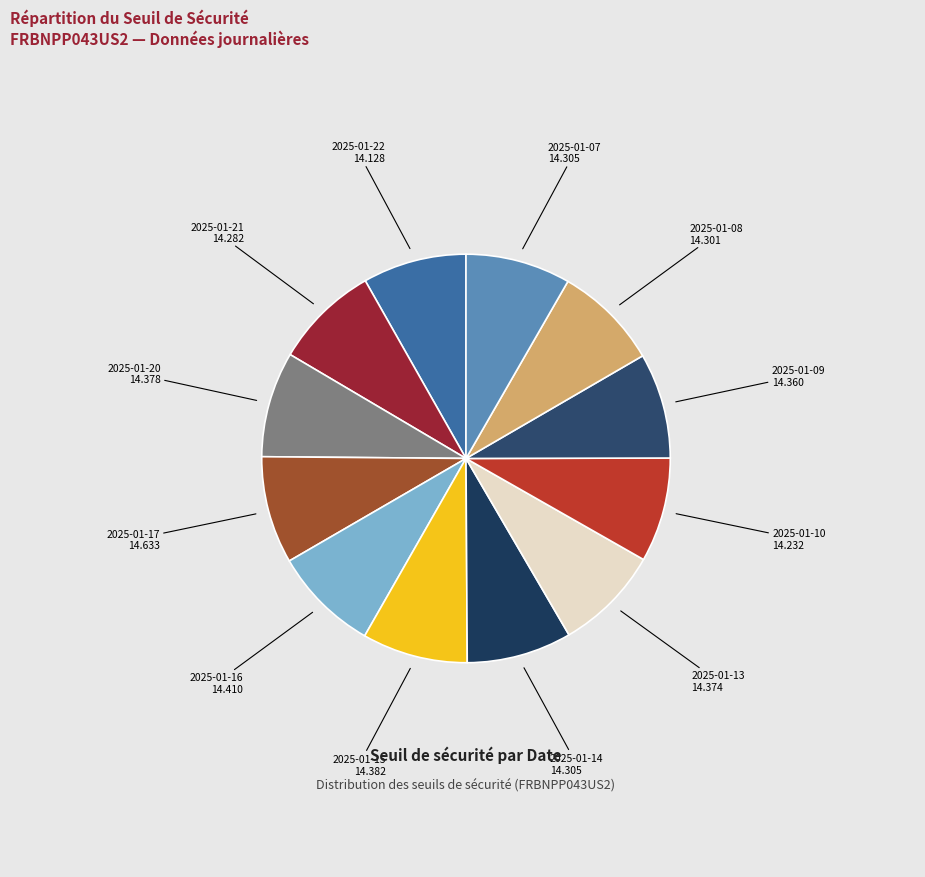

Does 2025-01-16 account for over 50% of the chart?

No